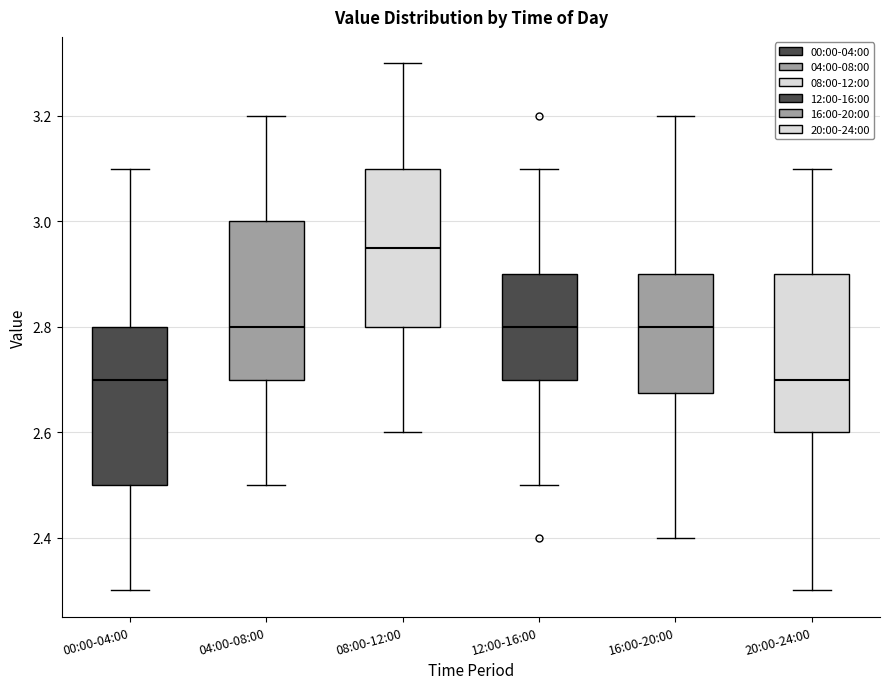

Where does the median line of the box for 16:00-20:00 sit on the y-axis? The values are not printed on the chart, so give them approximately, as read against the axis.

2.80